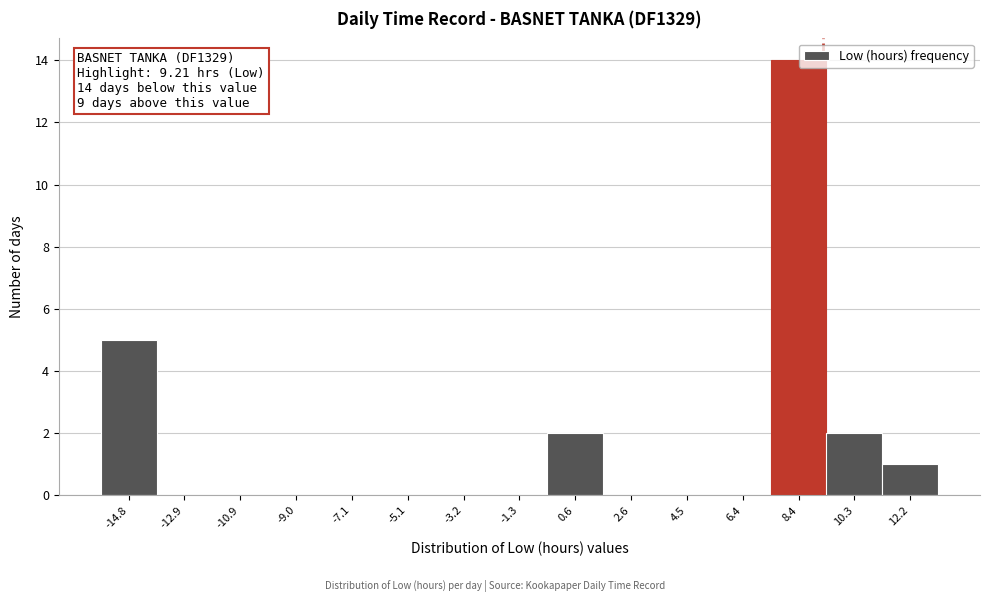

Over which range of the x-axis is the bar tallest?

7.4 to 9.4